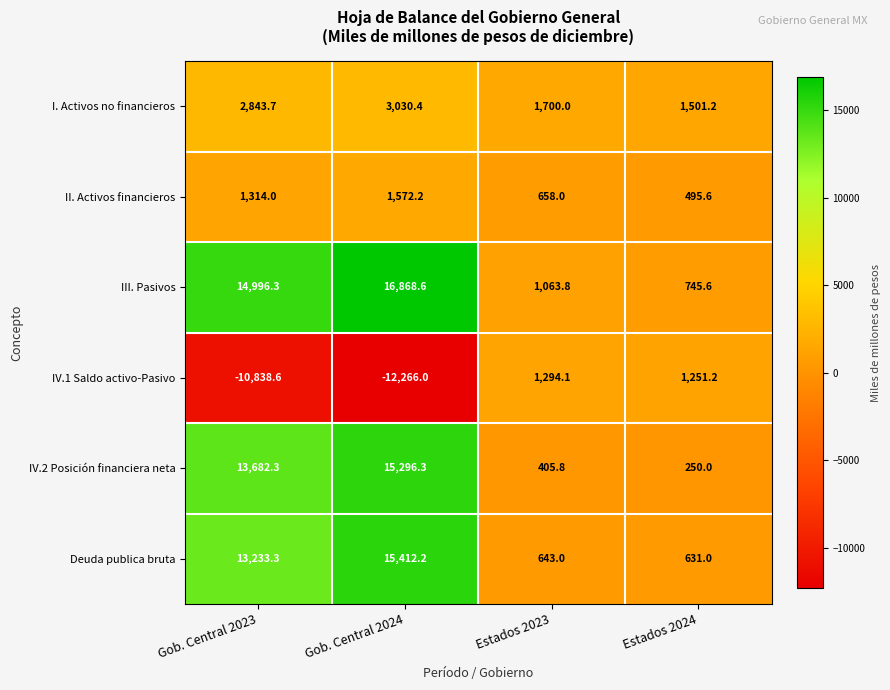

Where is II. Activos financieros nearest to the value 1033?

Gob. Central 2023